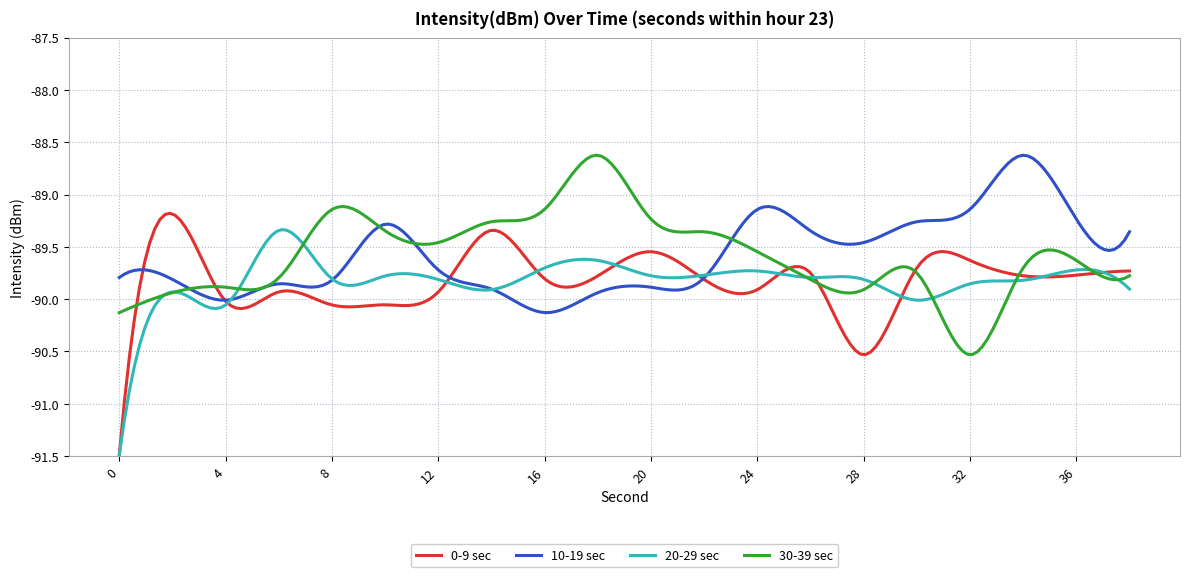

What is the smallest value displayed?

-91.5